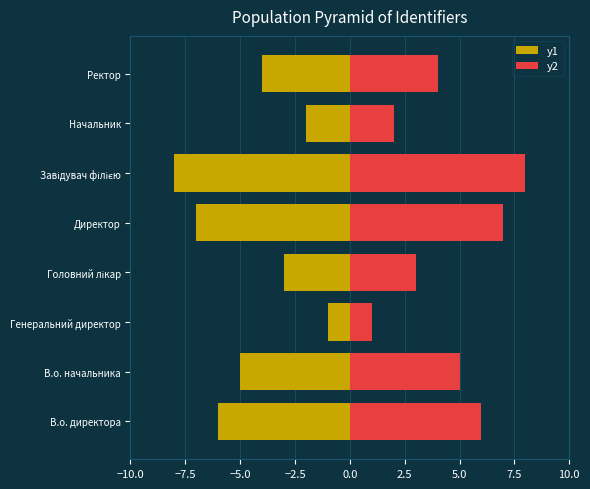

How many bars are there in total?

16